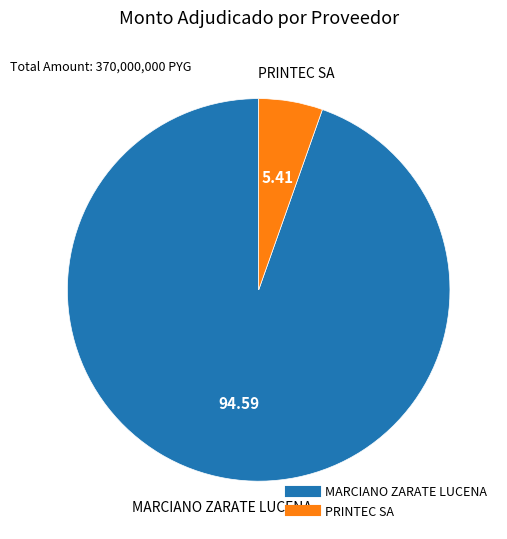

The PRINTEC SA slice represents 5% of the pie. True or false?

True